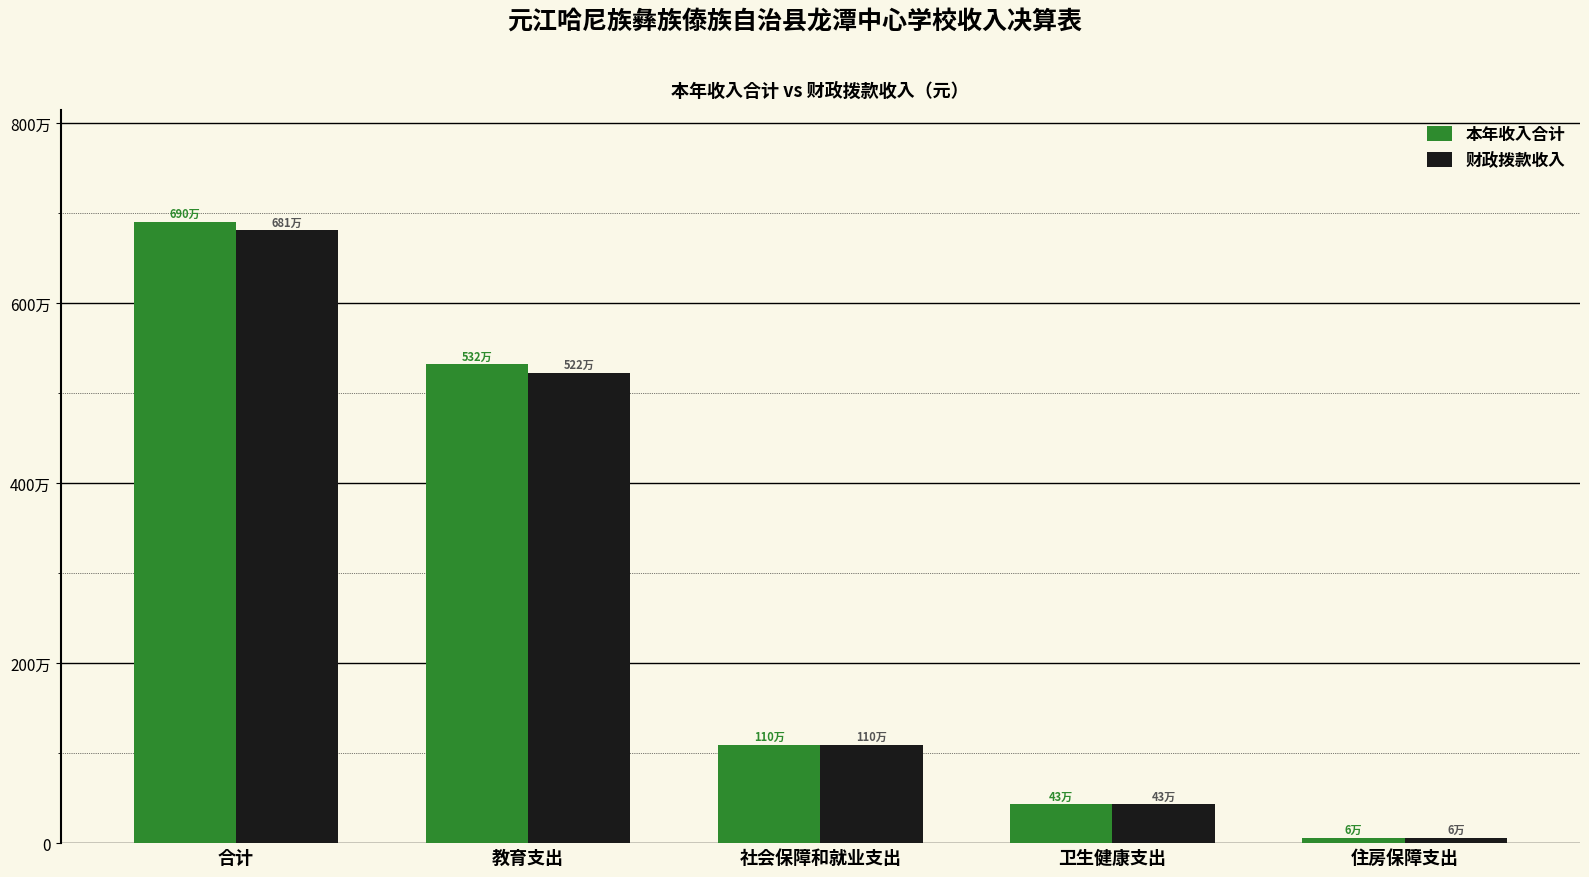

Are the bars horizontal?

No